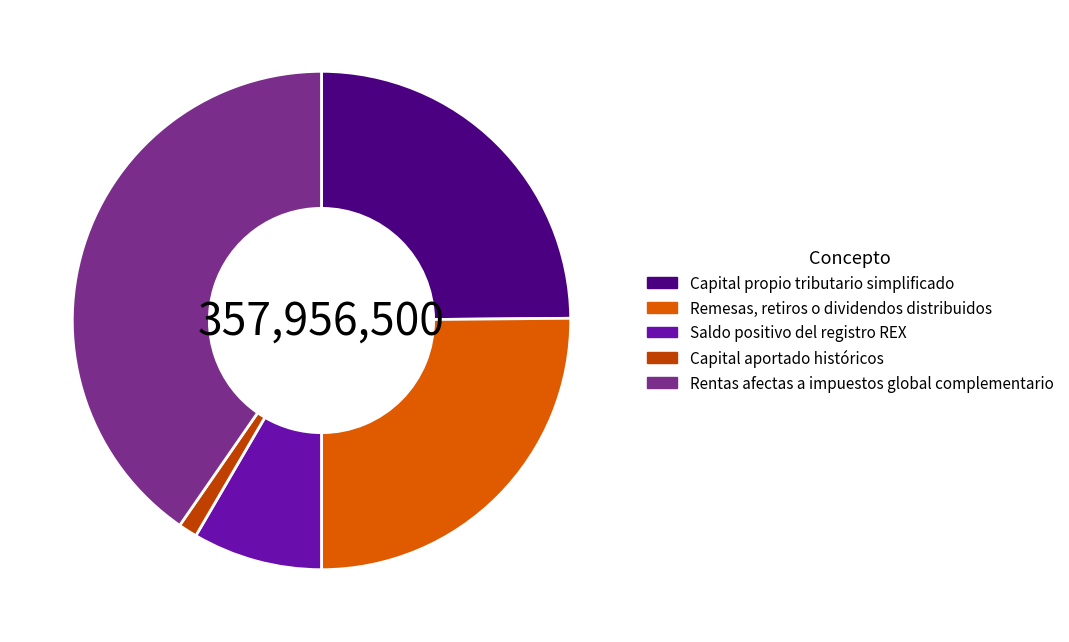

What is the ratio of the value at Capital propio tributario simplificado to the value at Saldo positivo del registro REX?

3.0